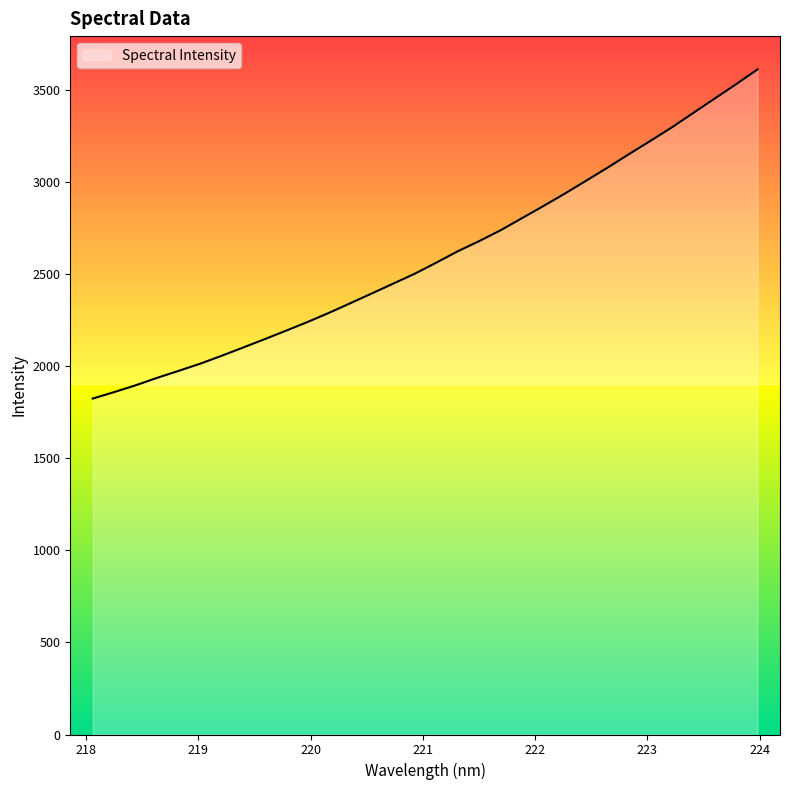

What is the difference between the maximum and minimum values?

1786.7